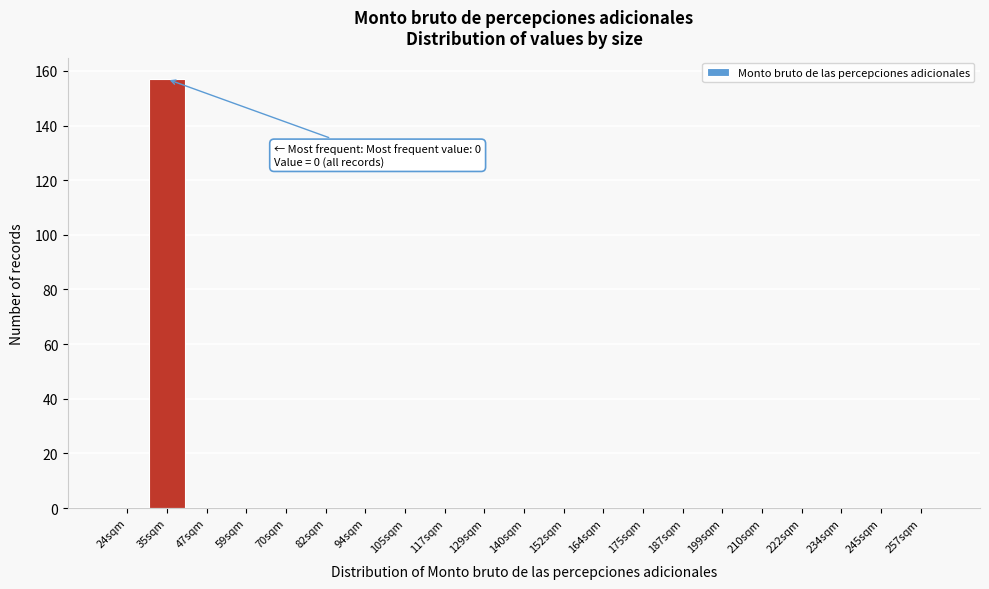

Reading left to right, list all the values displayed in this chart.

24sqm=0	35sqm=157	47sqm=0	59sqm=0	70sqm=0	82sqm=0	94sqm=0	105sqm=0	117sqm=0	129sqm=0	140sqm=0	152sqm=0	164sqm=0	175sqm=0	187sqm=0	199sqm=0	210sqm=0	222sqm=0	234sqm=0	245sqm=0	257sqm=0